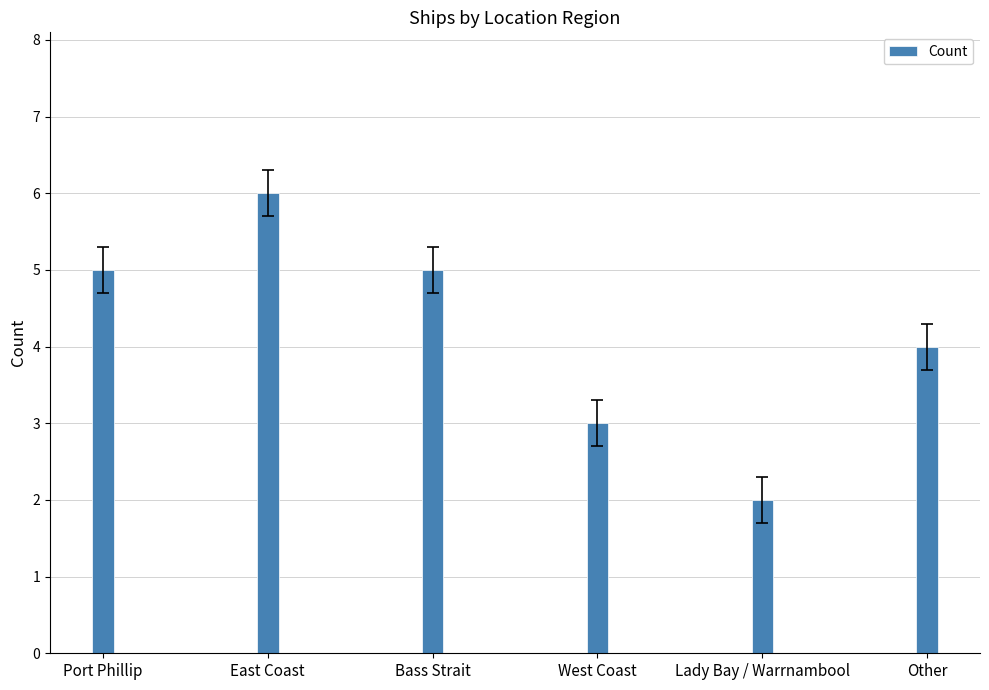

Read the value at Port Phillip.

5